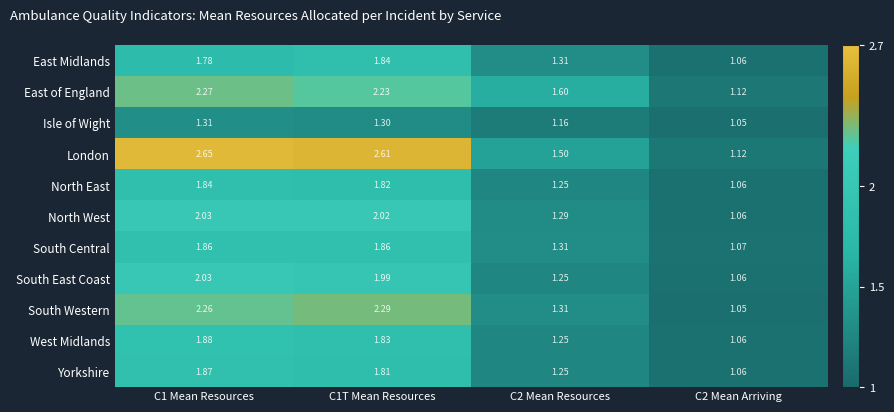

Between C1T Mean Resources and C2 Mean Arriving, which series saw the biggest shift?

London